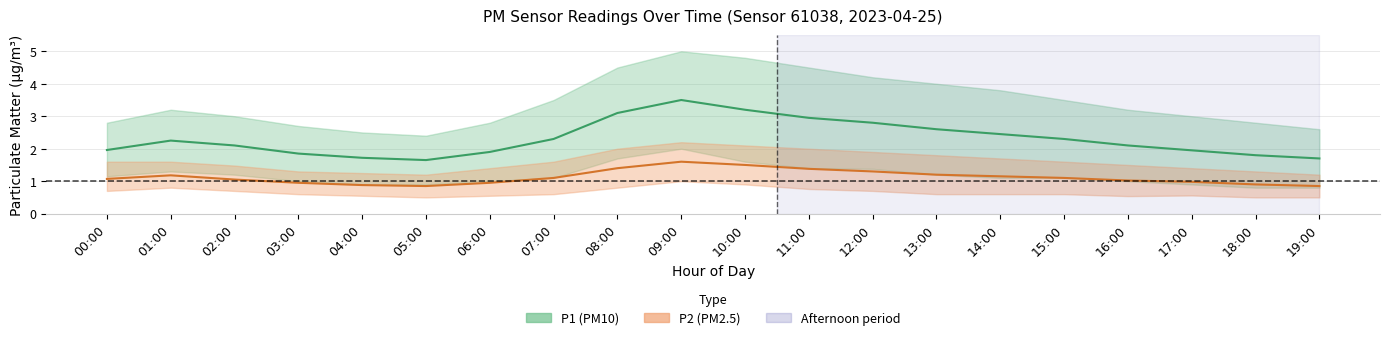

What is the sum of the P2_upper values at 01:00 and 17:00?

3.0